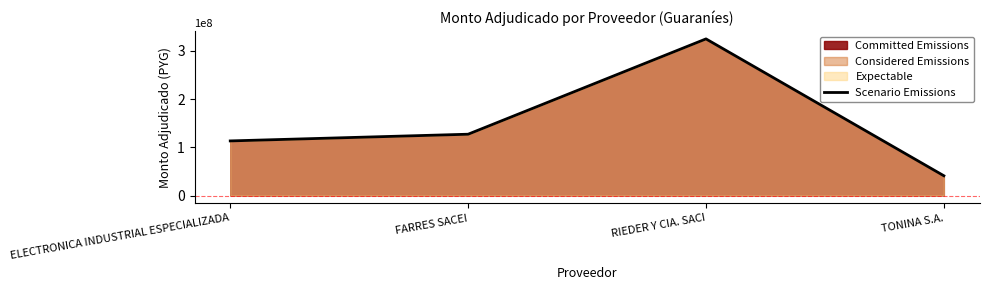

How many lines are shown in the chart?

1